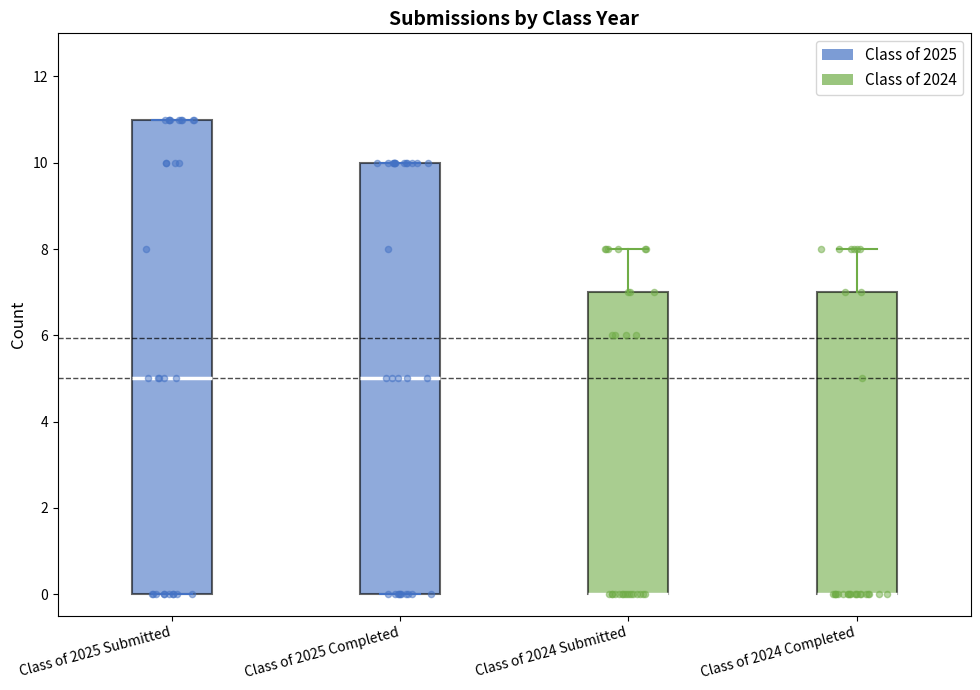

Reading left to right, transcribe this box plot: for each box, give where its median line is, the range the box spans, and where its two whiskers end, as read against the y-axis. The values are not printed on the chart, so give them approximately, as read against the axis.

Class of 2025 Submitted: median 5, box 0 to 11, whiskers 0 to 11
Class of 2025 Completed: median 5, box 0 to 10, whiskers 0 to 10
Class of 2024 Submitted: median 0 (drawn on the box's lower edge), box 0 to 7, whiskers 0 to 8
Class of 2024 Completed: median 0 (drawn on the box's lower edge), box 0 to 7, whiskers 0 to 8